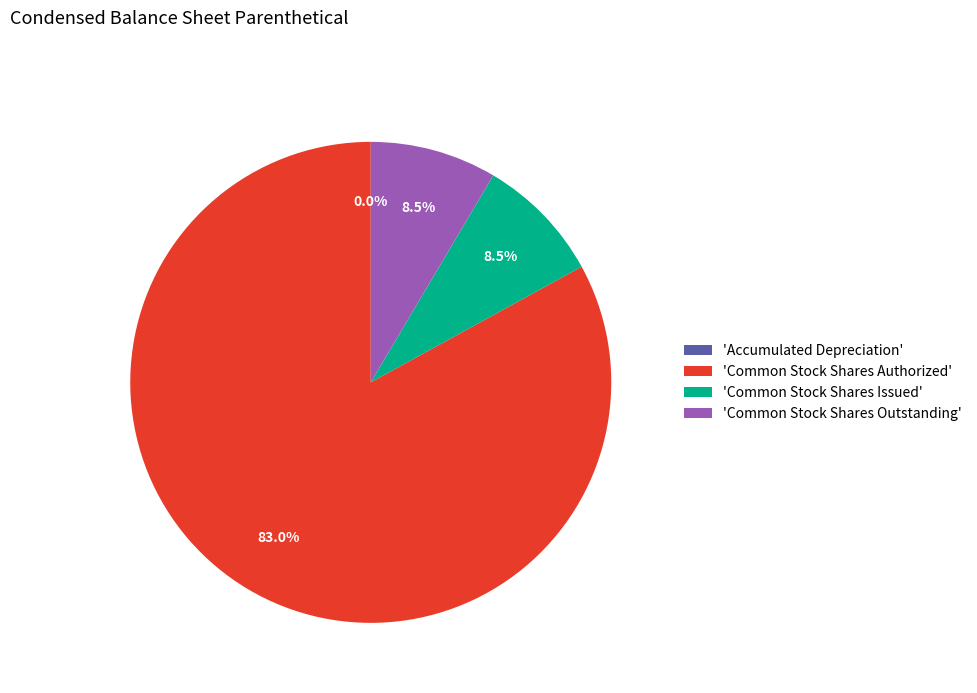

Which category has the biggest portion of the pie?

'Common Stock Shares Authorized'